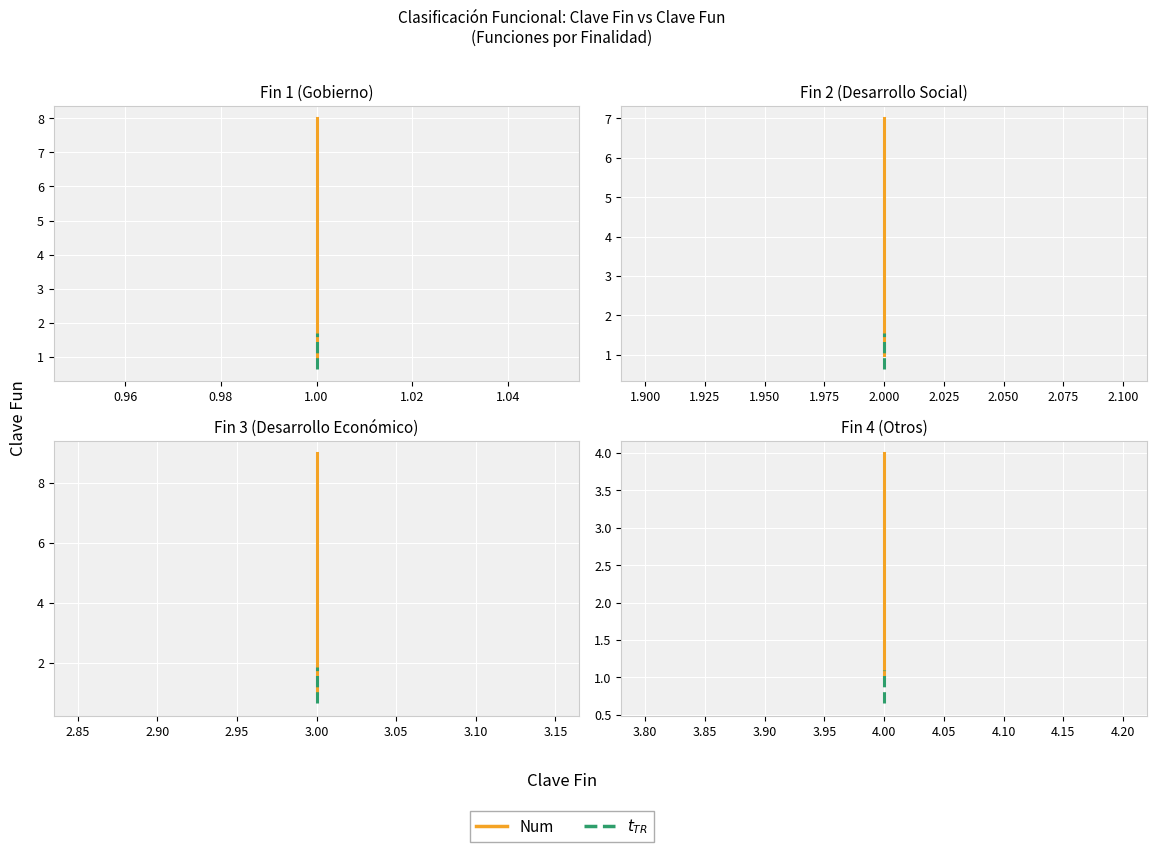

Does the chart display data point markers on the line(s)?

No